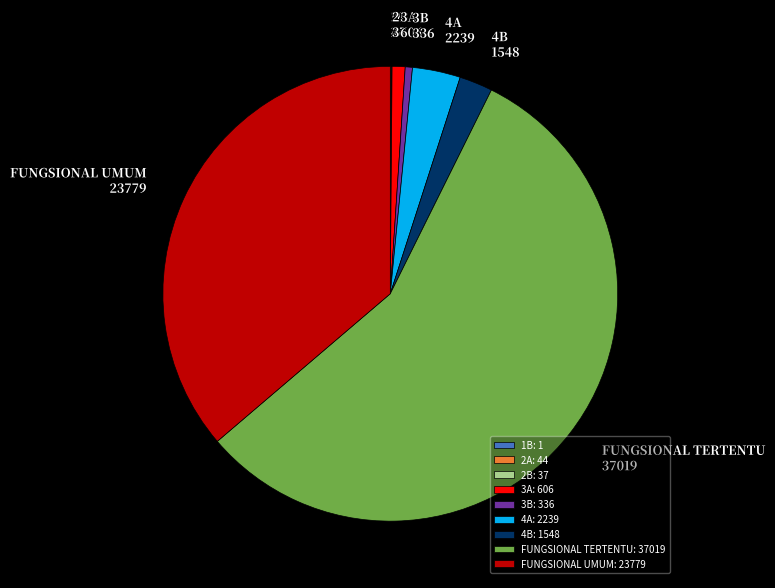

Between 3A and FUNGSIONAL TERTENTU, which is larger?

FUNGSIONAL TERTENTU